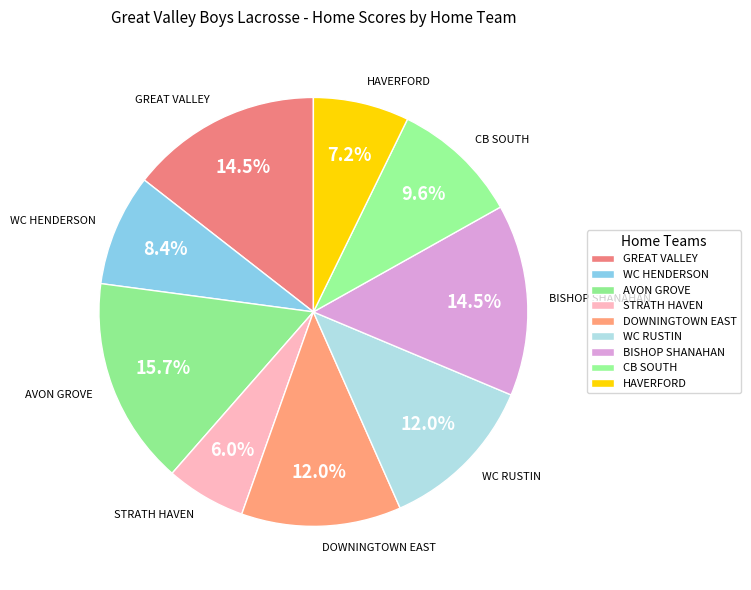

Approximately how many times larger is the value at DOWNINGTOWN EAST compared to WC RUSTIN?

1.0